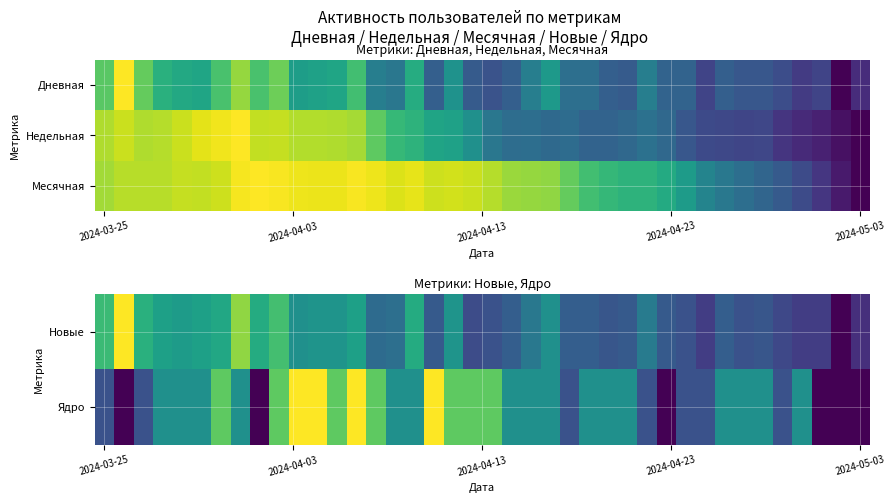

At which category is the sum across all series the highest?

13